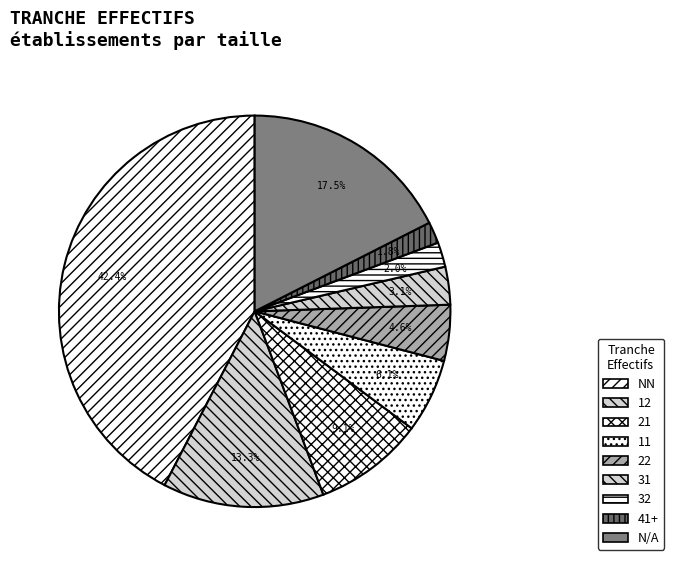

Combined, do NN and 22 account for over 50%?

No